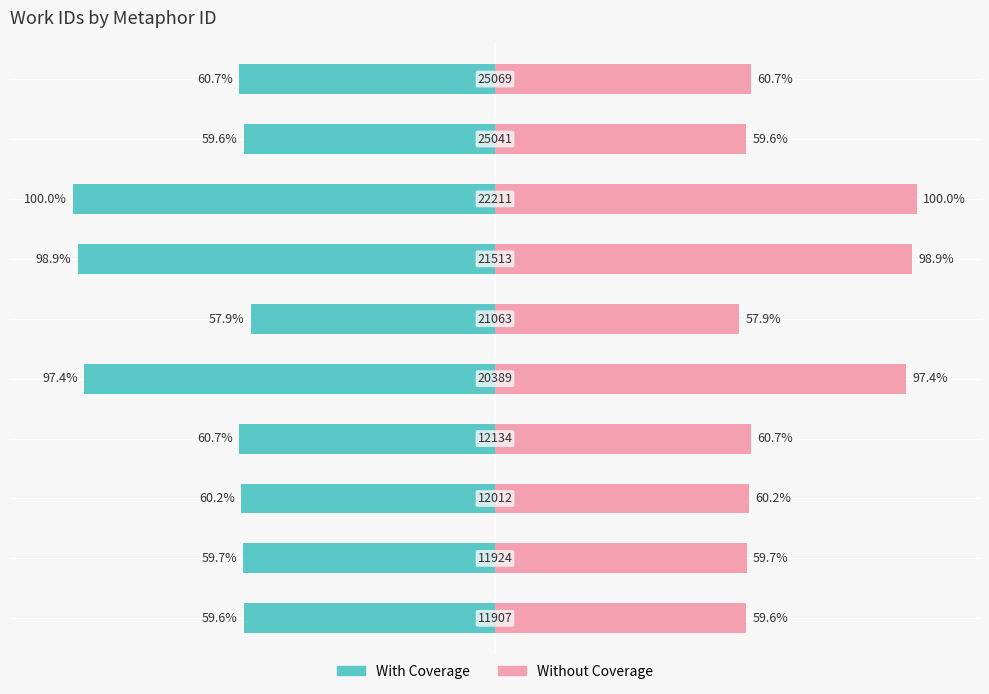

Reading right to left, list all the values displayed in this chart.

With Coverage: 9=-60.7	8=-59.6	7=-100.0	6=-98.9	5=-57.9	4=-97.4	3=-60.7	2=-60.2	1=-59.7	0=-59.6
Without Coverage: 9=60.7	8=59.6	7=100.0	6=98.9	5=57.9	4=97.4	3=60.7	2=60.2	1=59.7	0=59.6